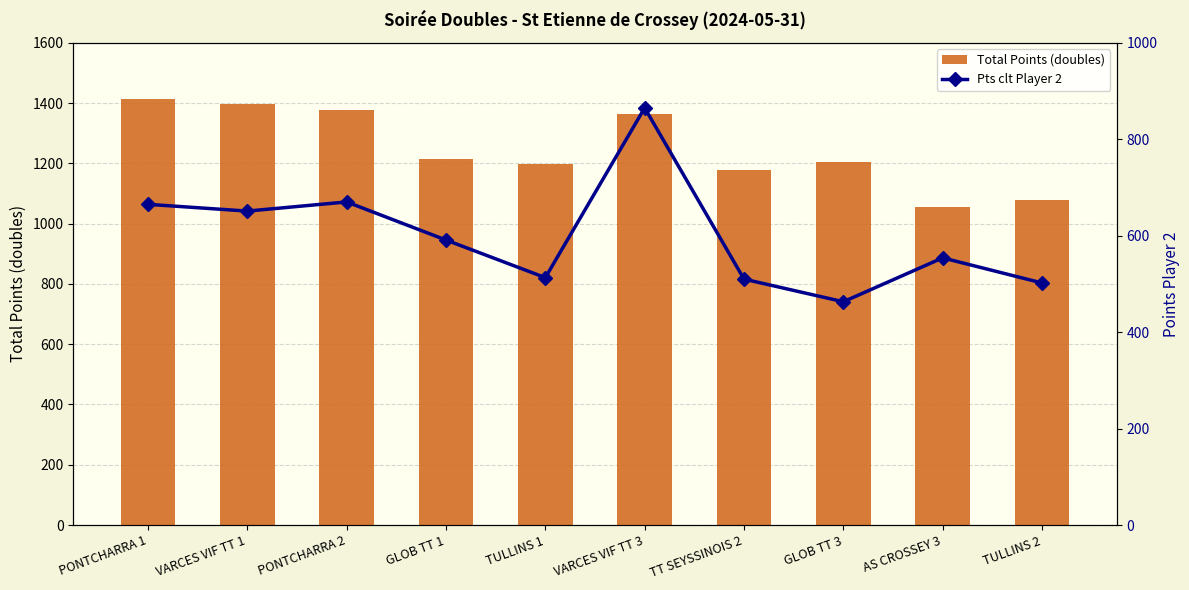

Count the number of categories in the chart.

10